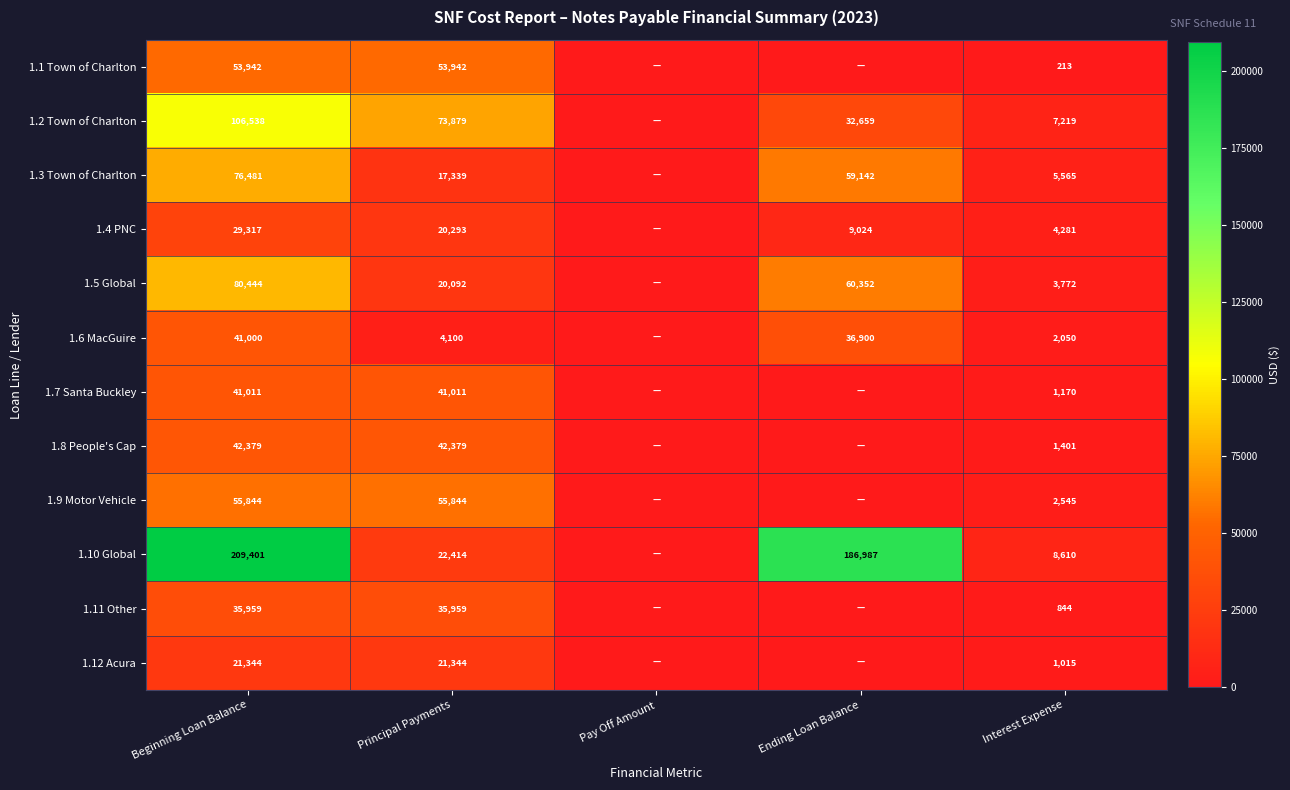

What is the total value across all series at Interest Expense?

38685